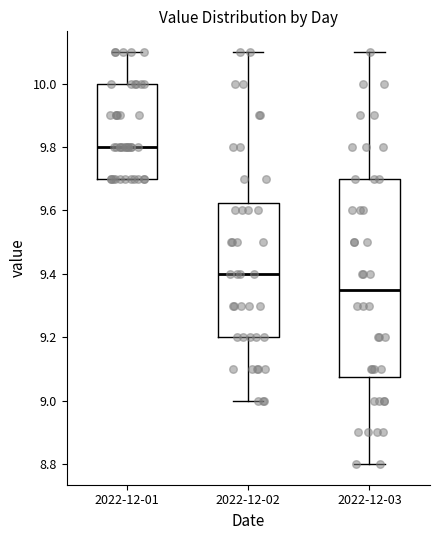

Reading left to right, read every box against the y-axis: the position of its median line, the range the box covers, and the ends of its whiskers. The values are not printed on the chart, so give them approximately, as read against the axis.

2022-12-01: median 9.80, box 9.70 to 10.00, whiskers 9.70 to 10.10
2022-12-02: median 9.40, box 9.20 to 9.62, whiskers 9.00 to 10.10
2022-12-03: median 9.36, box 9.08 to 9.70, whiskers 8.80 to 10.10